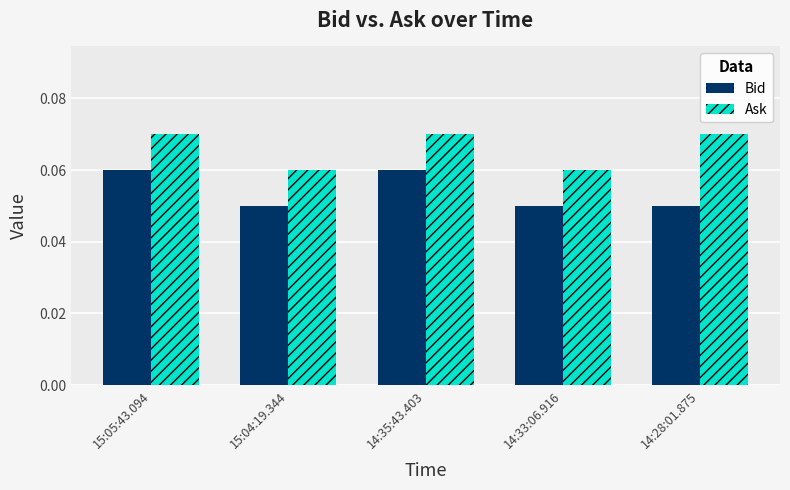

What is the sum of all Ask values?

0.3